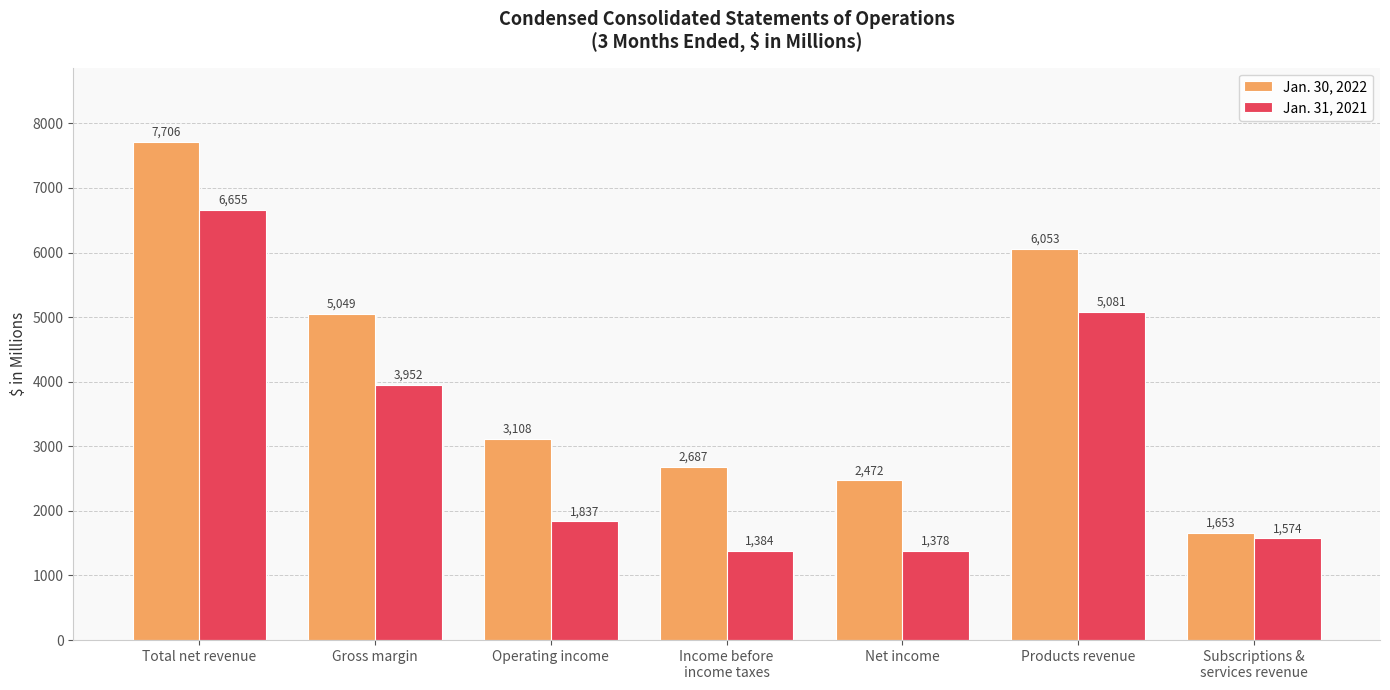

Which series has the largest total across all categories?

Jan. 30, 2022